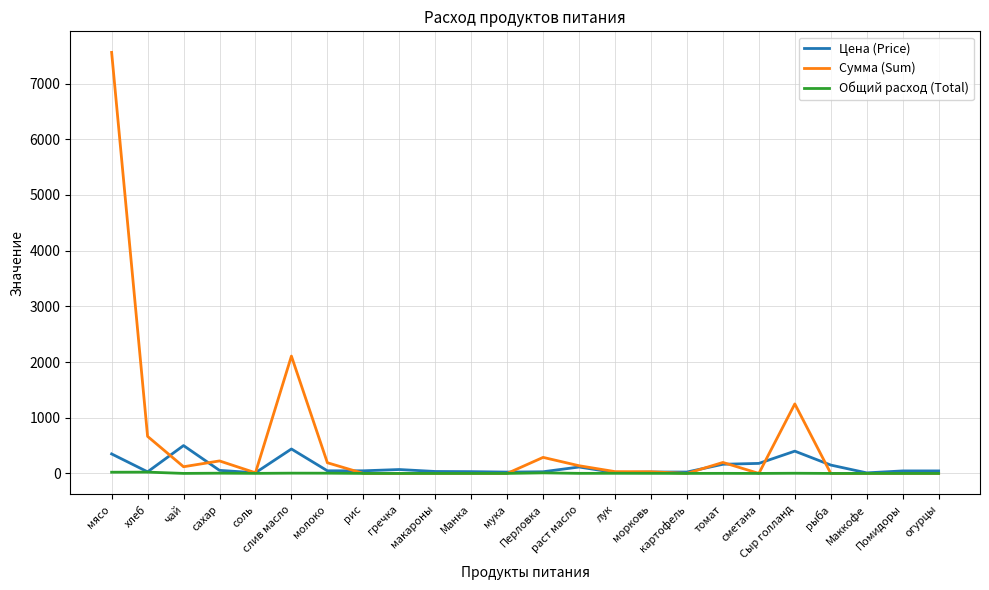

Rank the series by their maximum value, from highest to lowest.

Сумма (Sum), Цена (Price), Общий расход (Total)